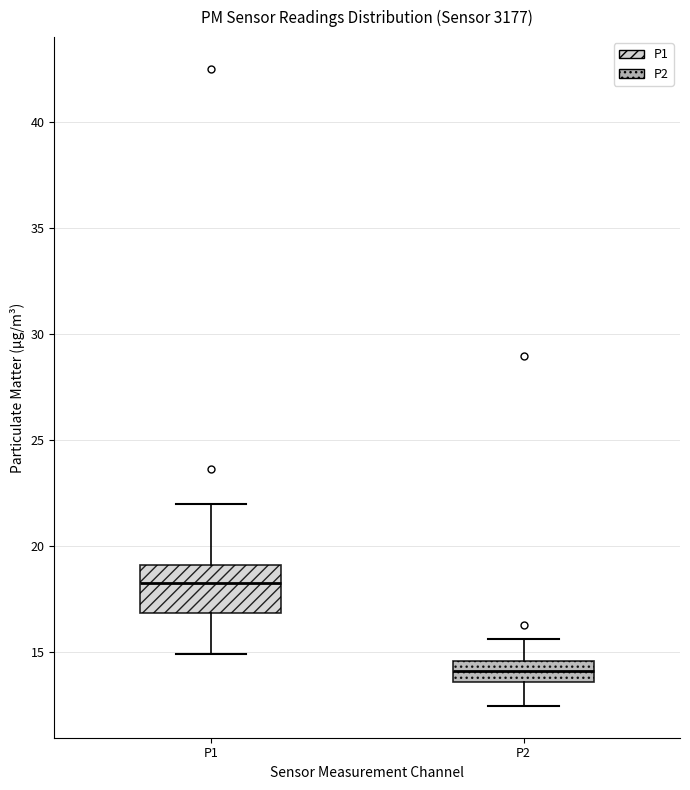

Reading left to right, read every box against the y-axis: the position of its median line, the range the box covers, and the ends of its whiskers. The values are not printed on the chart, so give them approximately, as read against the axis.

P1: median 18.5, box 17.0 to 19.0, whiskers 15.0 to 22.0
P2: median 14.0, box 13.5 to 14.5, whiskers 12.5 to 15.5